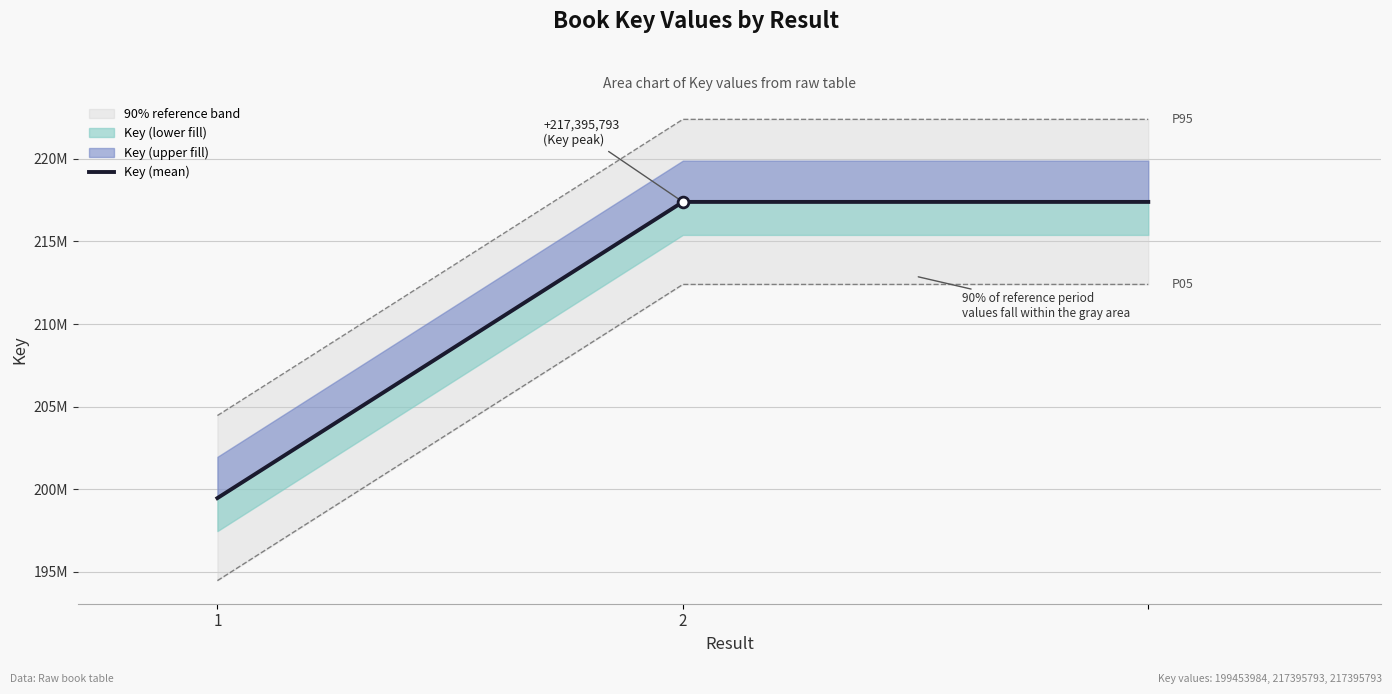

What is the change in value from 1 to 2?

+17941809